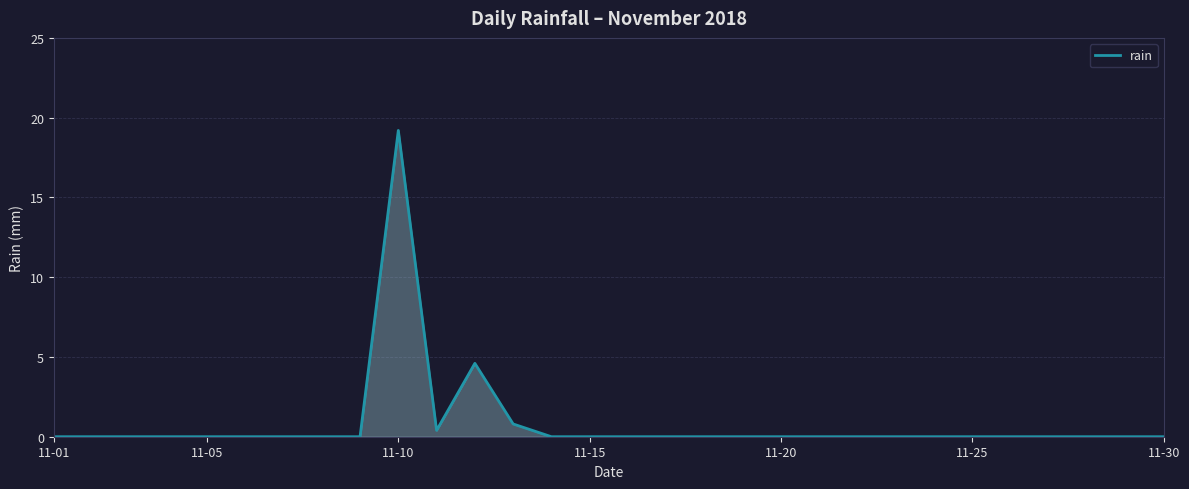

What is the maximum value shown in the chart?

19.2